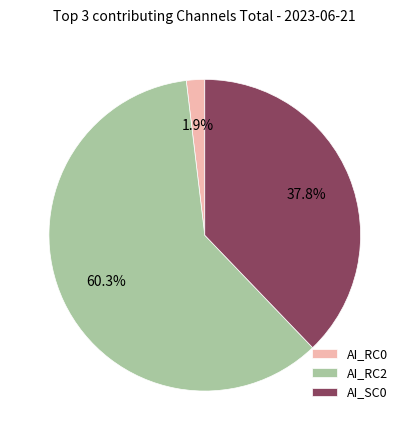

True or false: AI_RC2 accounts for 7% of the total.

False